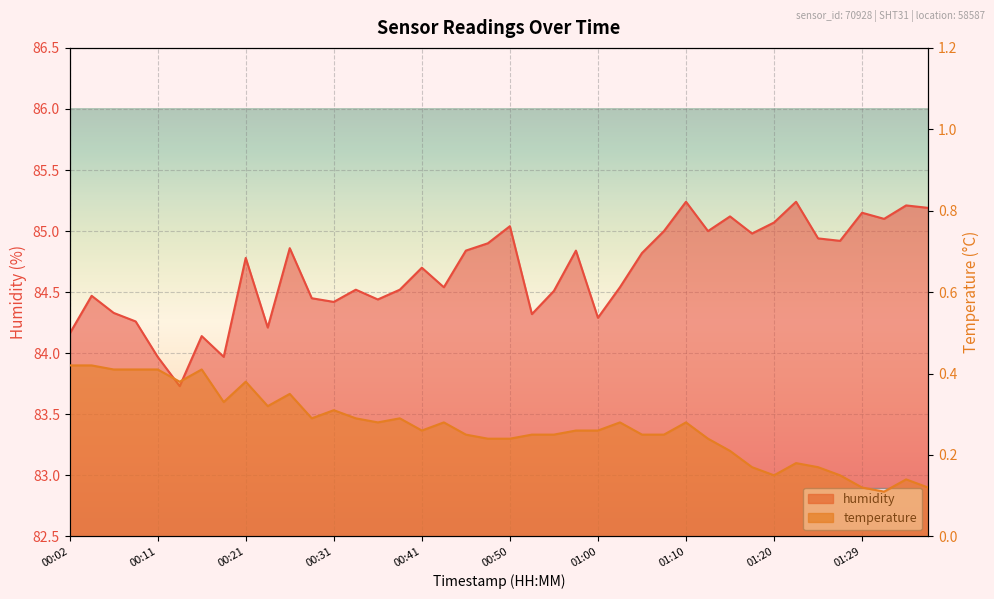

True or false: humidity and temperature cross at least once.

False